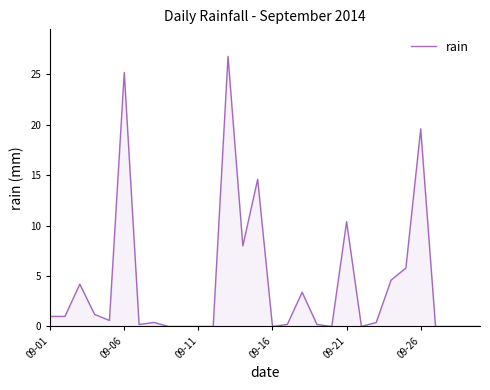

What is the maximum value shown in the chart?

26.8